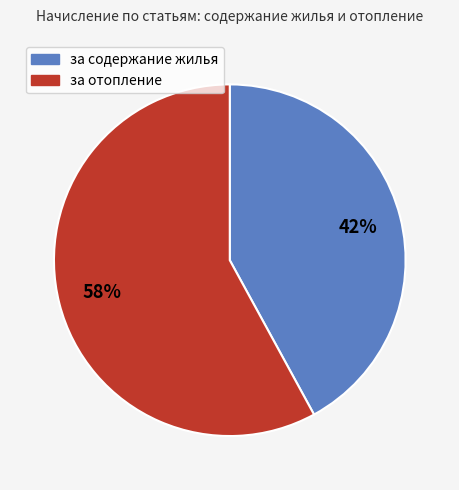

Which slice is the largest?

за отопление